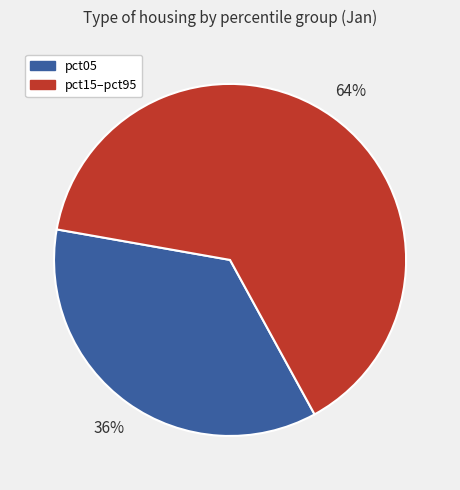

Do pct05 and pct15–pct95 together represent more than half of the pie?

Yes